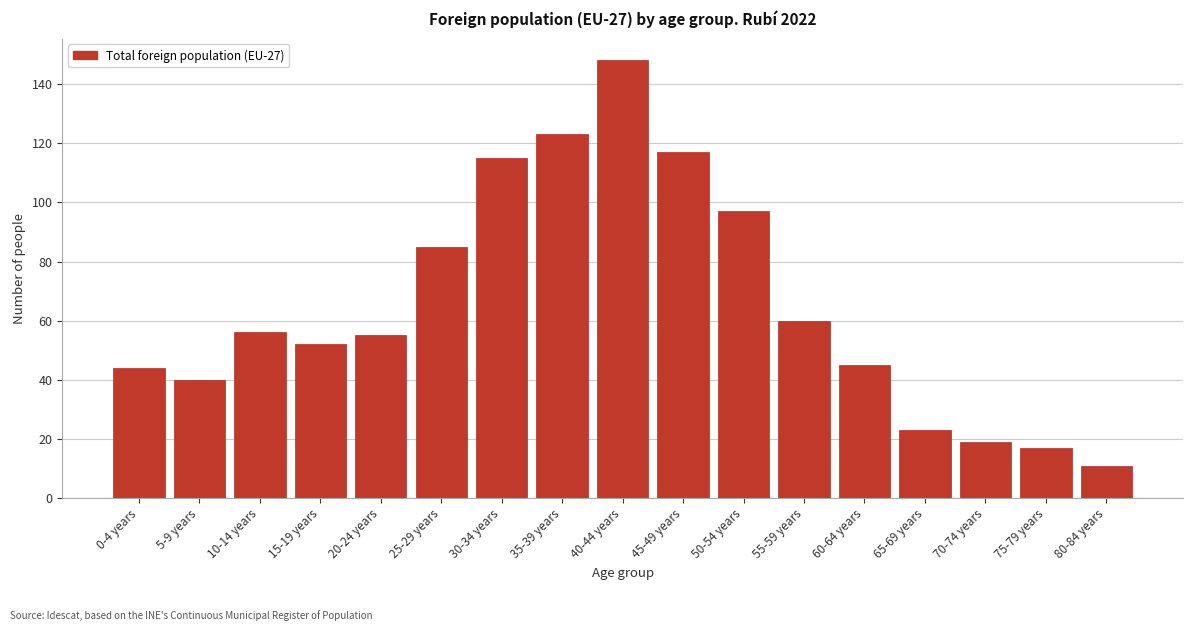

Reading left to right, list all the values displayed in this chart.

44	40	56	52	55	85	115	123	148	117	97	60	45	23	19	17	11